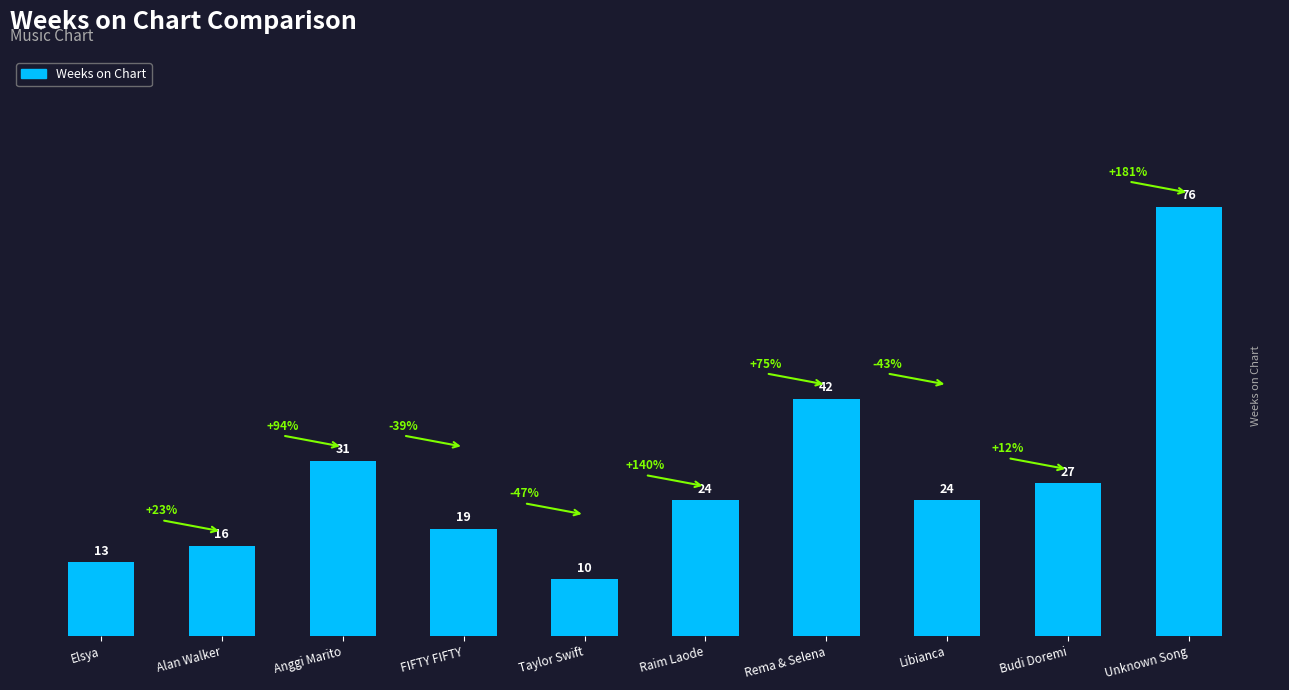

What is the change in value from Anggi Marito to Taylor Swift?

-21